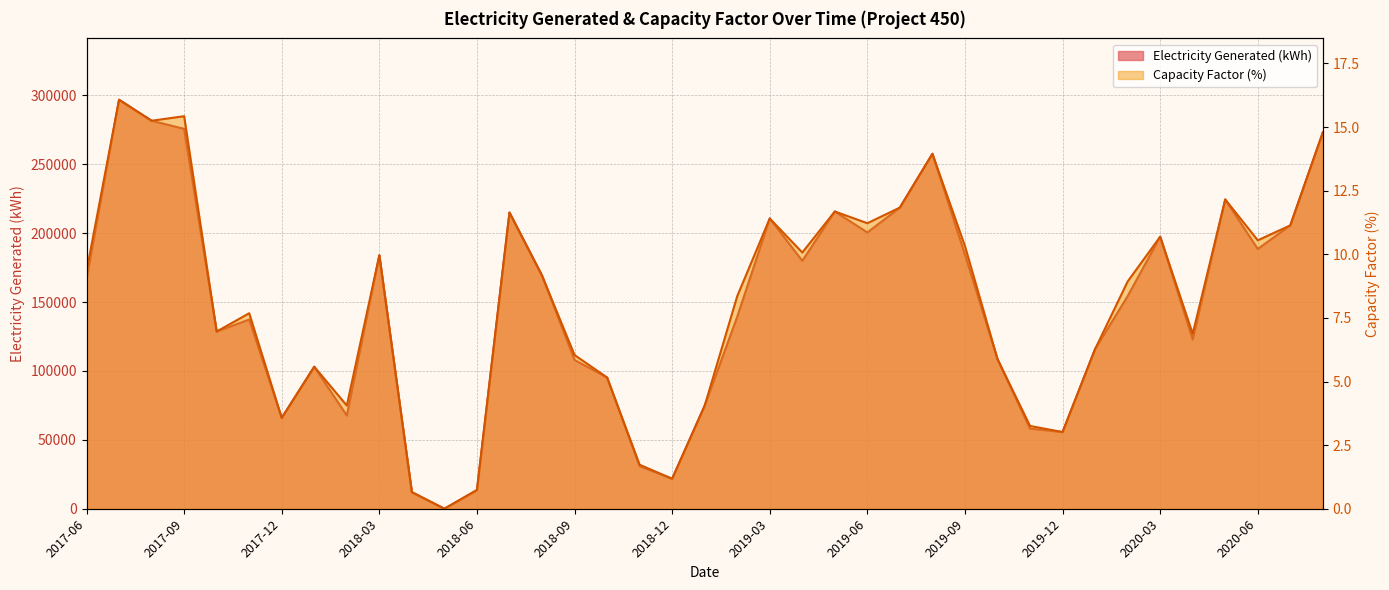

True or false: Capacity Factor (%) and Electricity Generated (kWh) cross at least once.

False